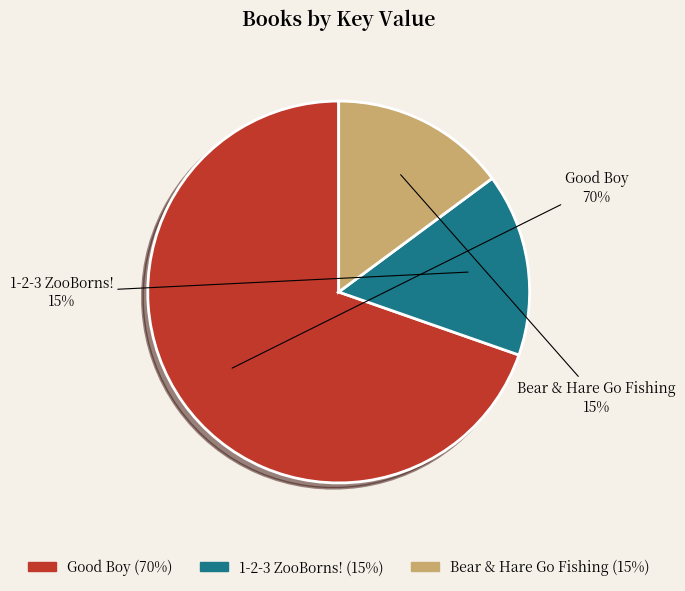

True or false: Good Boy accounts for 70% of the total.

True